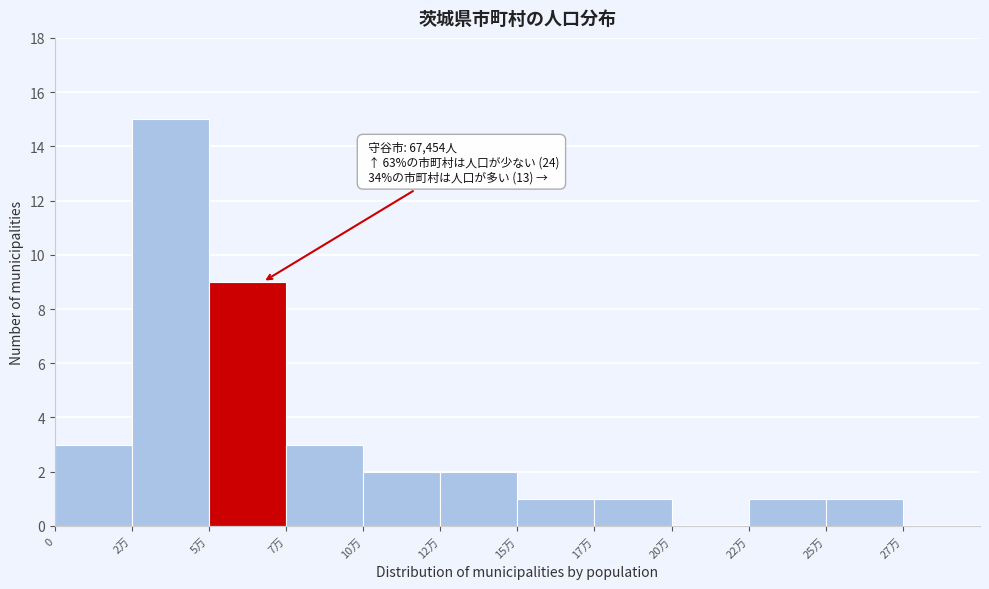

Reading left to right, transcribe all the data shown in this chart.

0=3	2万=15	5万=9	7万=3	10万=2	12万=2	15万=1	17万=1	20万=0	22万=1	25万=1	27万=0